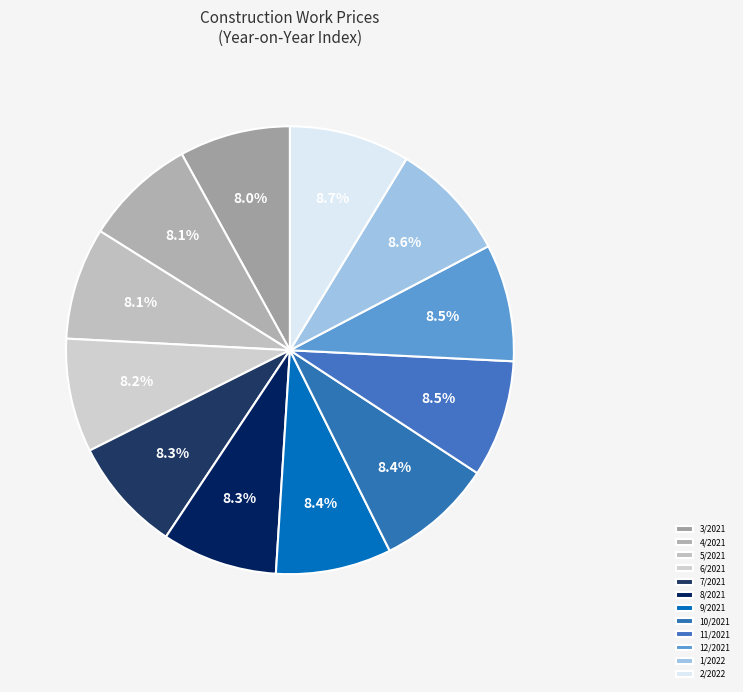

How many slices are in this pie chart?

12